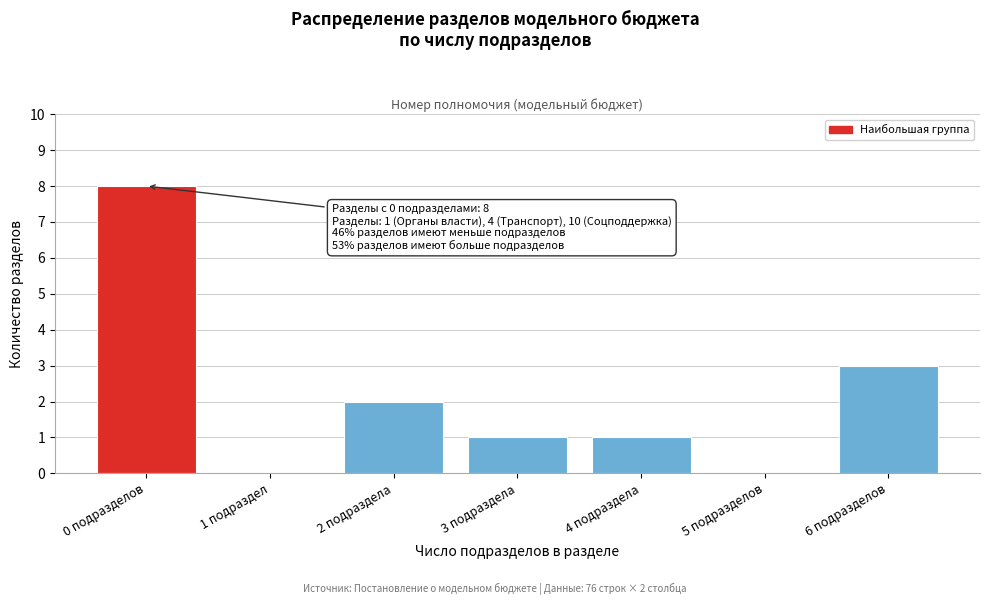

Reading right to left, transcribe all the data shown in this chart.

6 подразделов=3	5 подразделов=0	4 подраздела=1	3 подраздела=1	2 подраздела=2	1 подраздел=0	0 подразделов=8